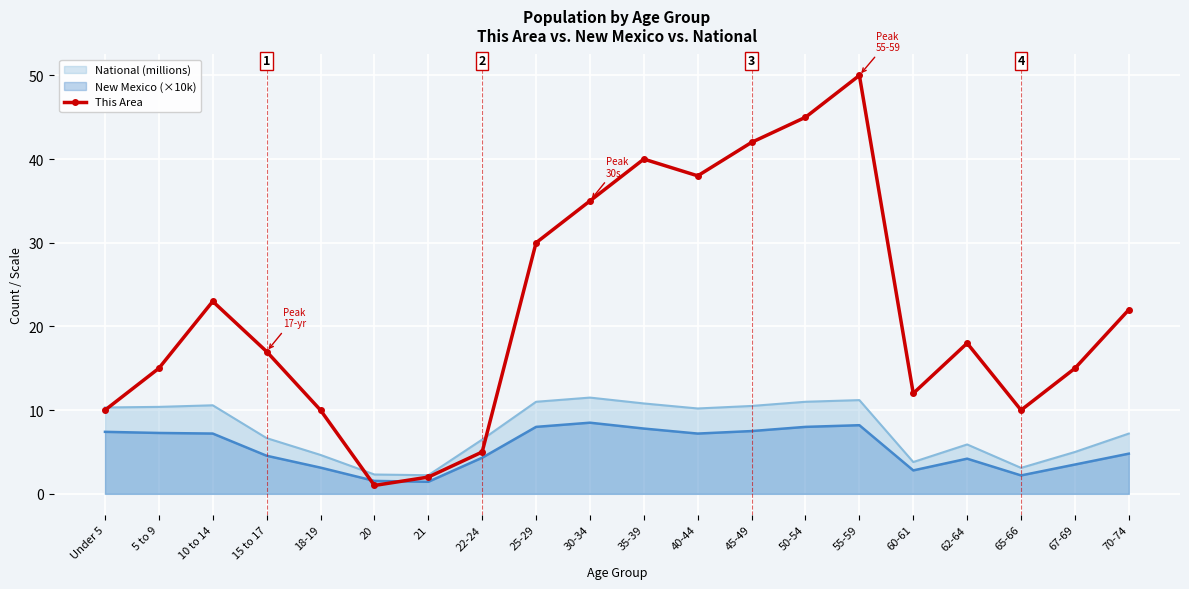

True or false: the data shows 38 at 40-44.

True